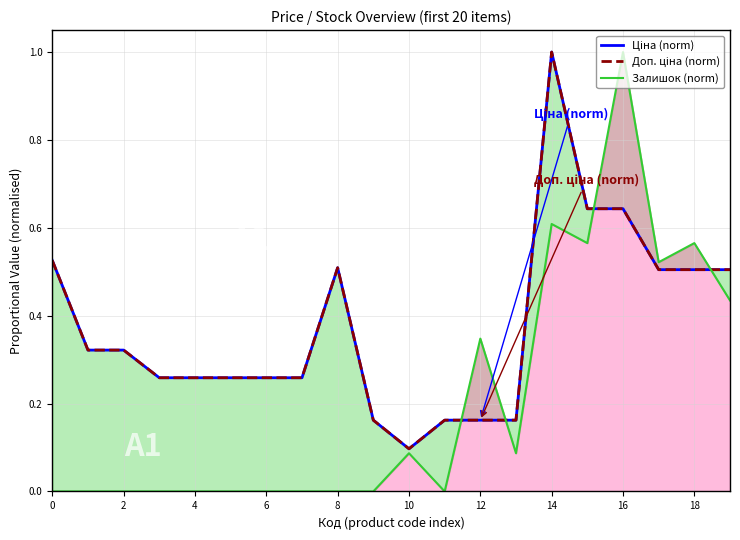

Does the chart display data point markers on the line(s)?

No